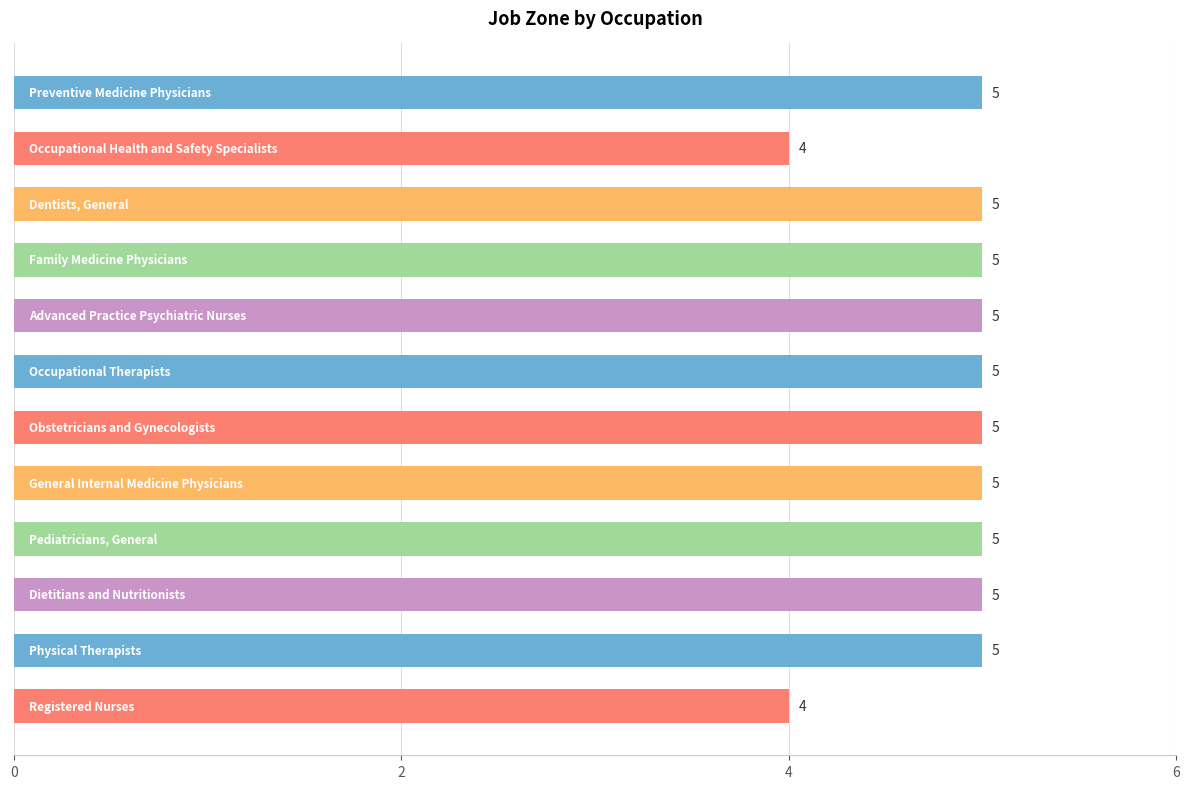

How many values are between 5 and 6?

10